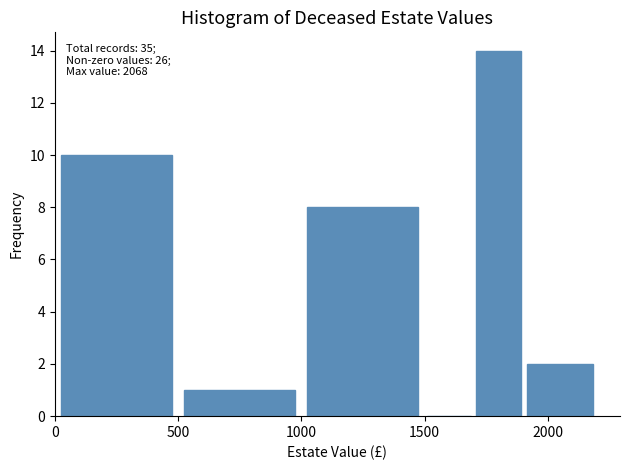

Over which range of the x-axis is the bar tallest?

1700 to 1900